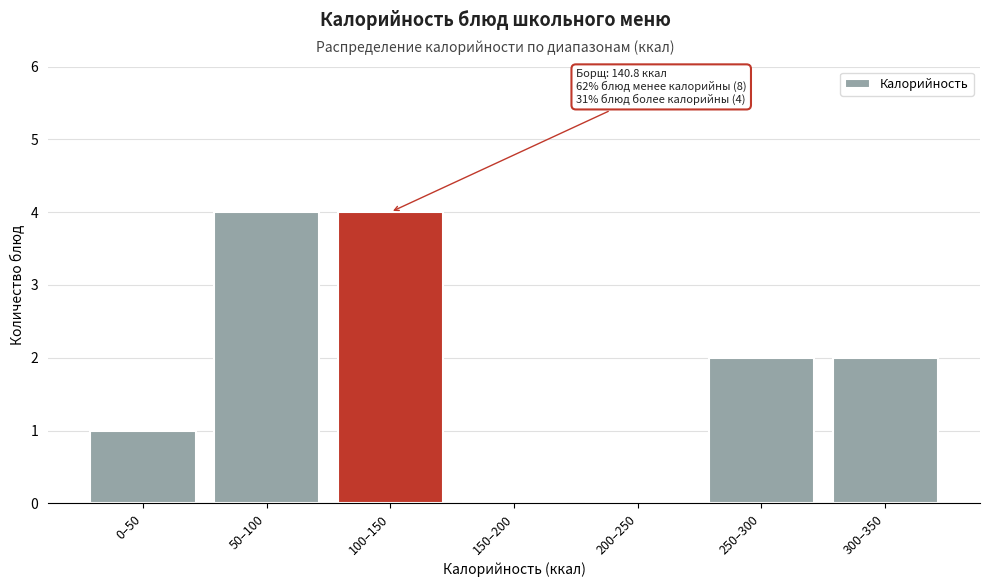

Reading left to right, what are all the values shown in this chart?

0–50=1	50–100=4	100–150=4	150–200=0	200–250=0	250–300=2	300–350=2